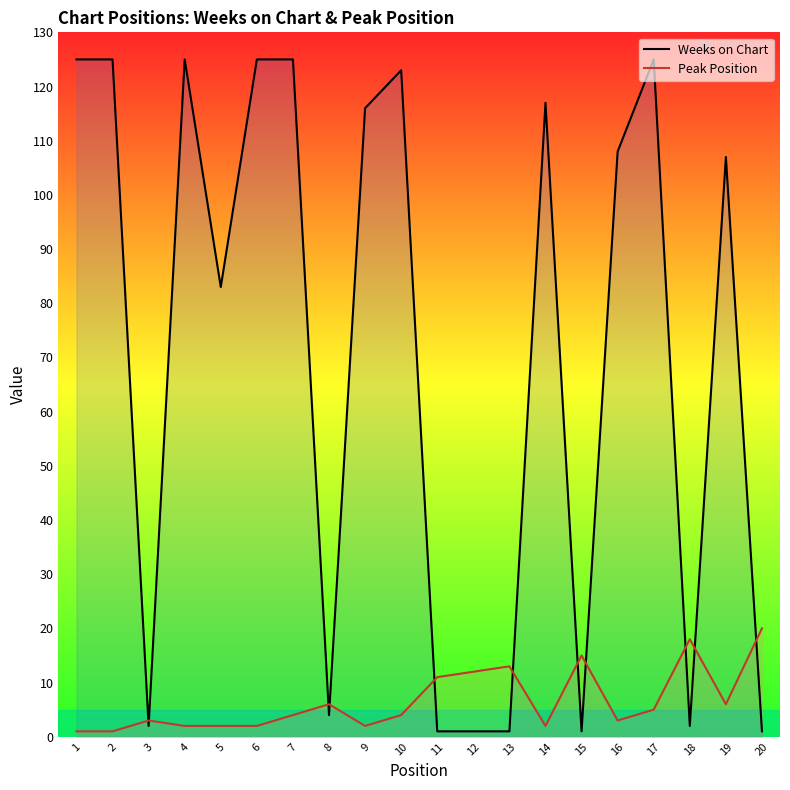

What is the average value of the Peak Position series?

7